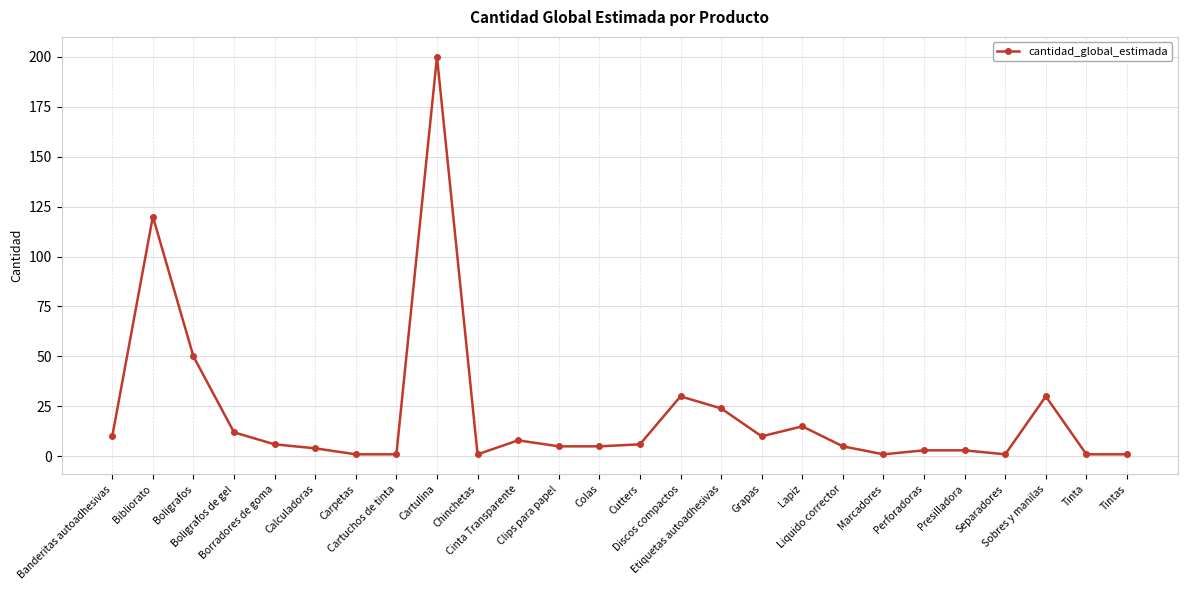

What is the difference between the maximum and minimum values?

199